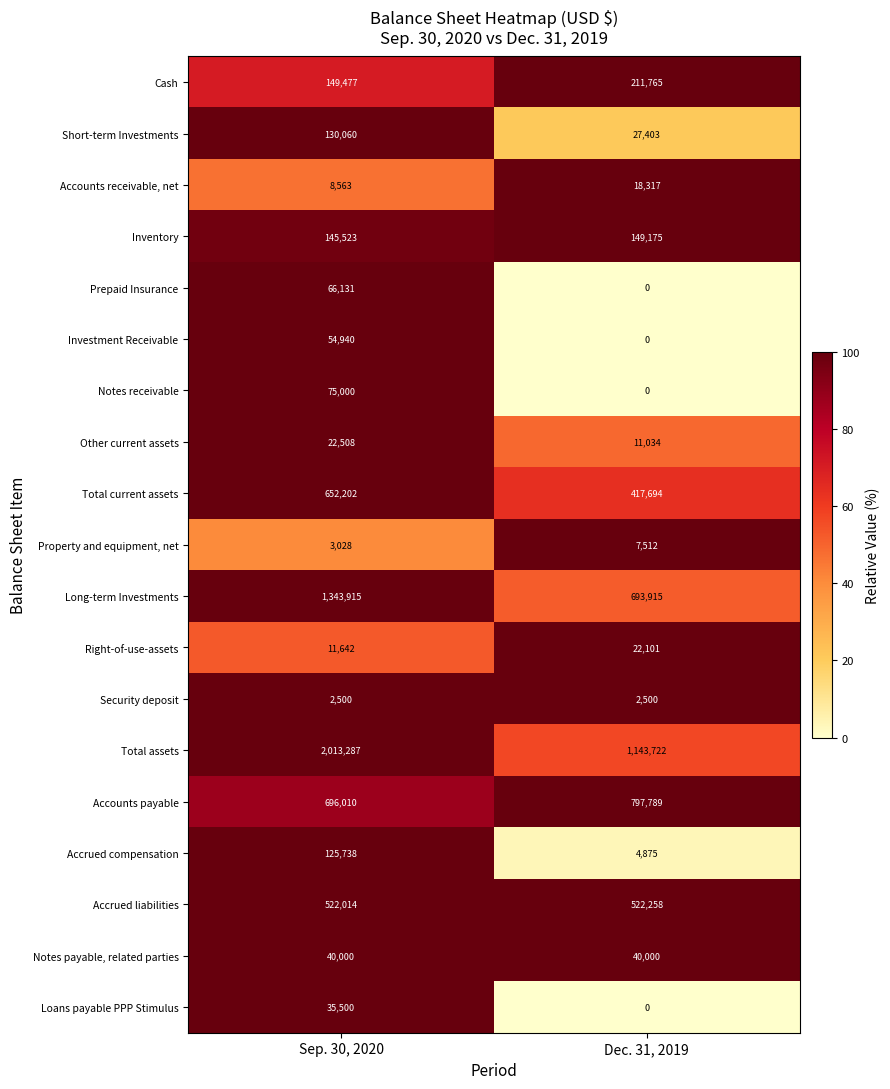

True or false: Accrued liabilities has a value of 275216 at Dec. 31, 2019.

False